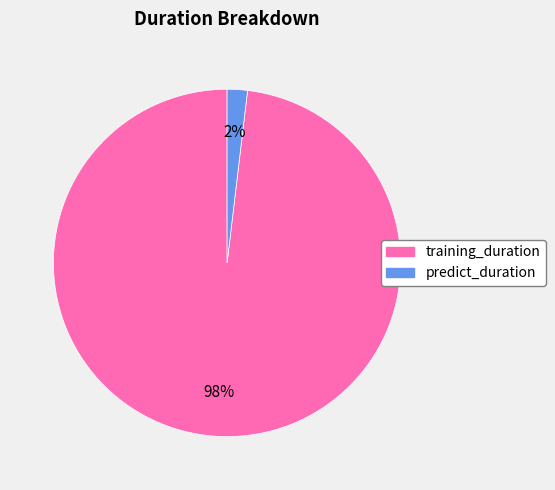

What is the largest slice in the pie chart?

training_duration